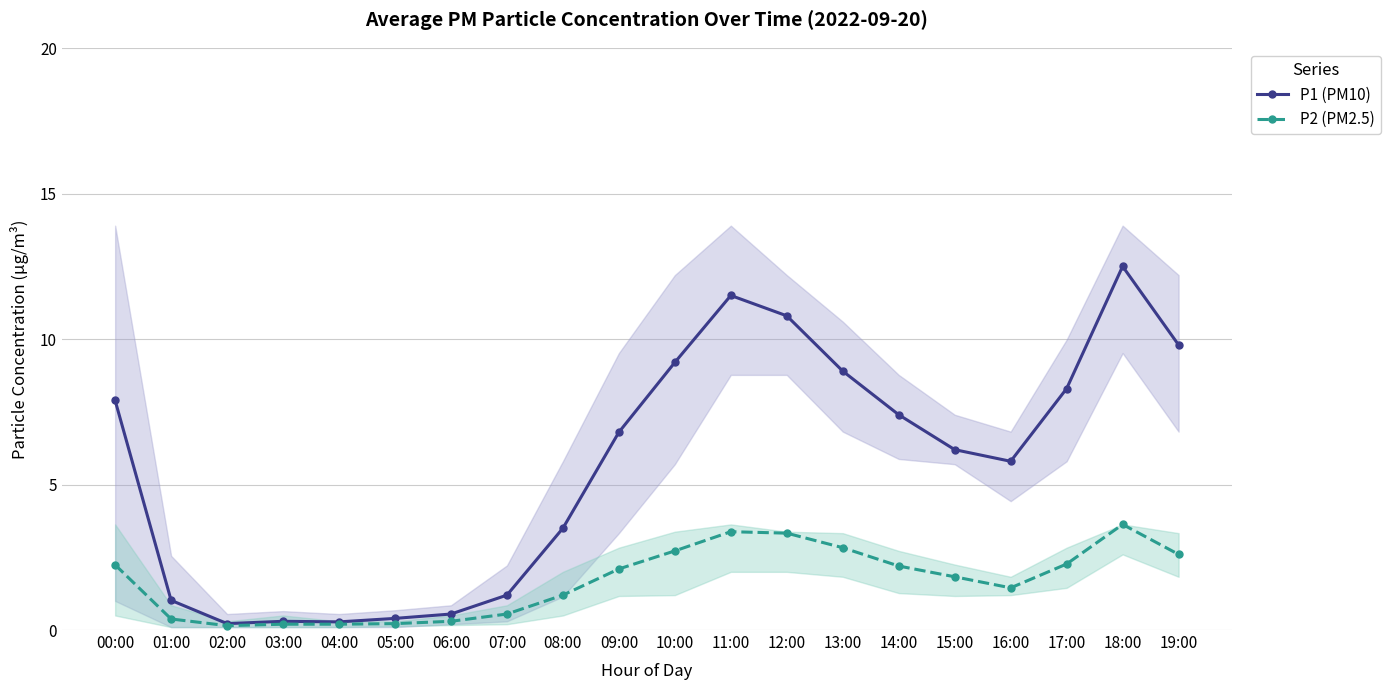

What are all the series names shown in the legend?

P1 (PM10), P2 (PM2.5)